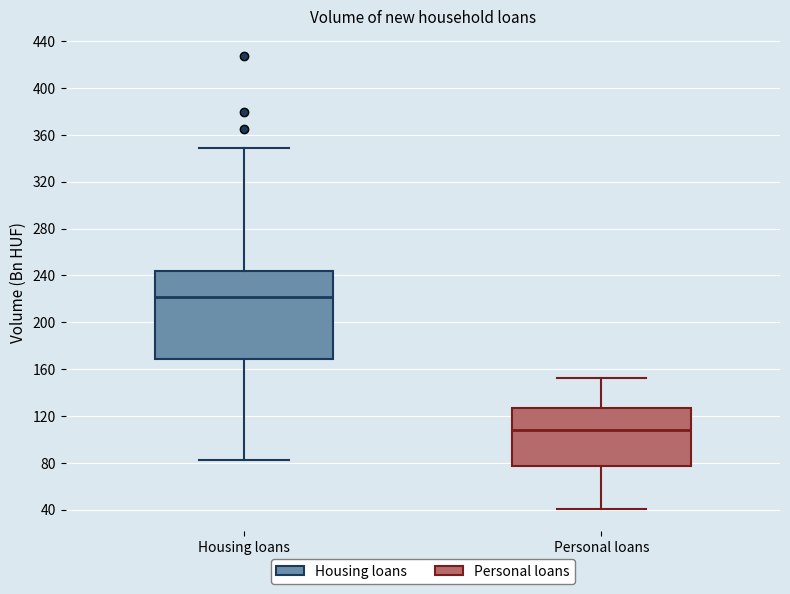

Which box is the tallest, from its lower edge to its upper edge?

Housing loans